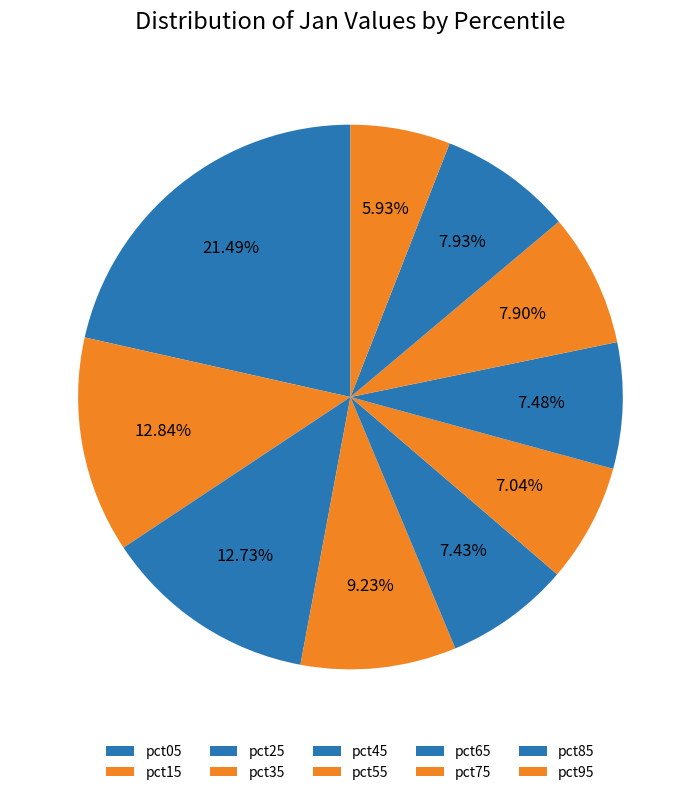

What percentage is the pct15 slice, to the nearest percent?

13%